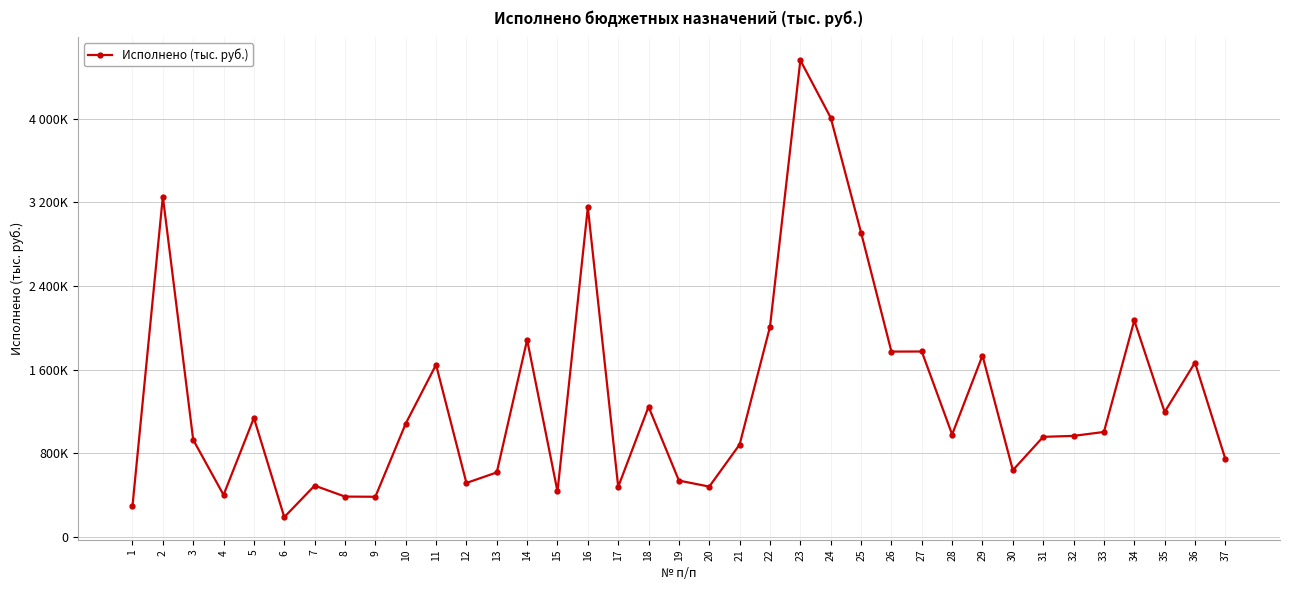

How many interior local valleys (lower than both neighbors) does the data have?

11